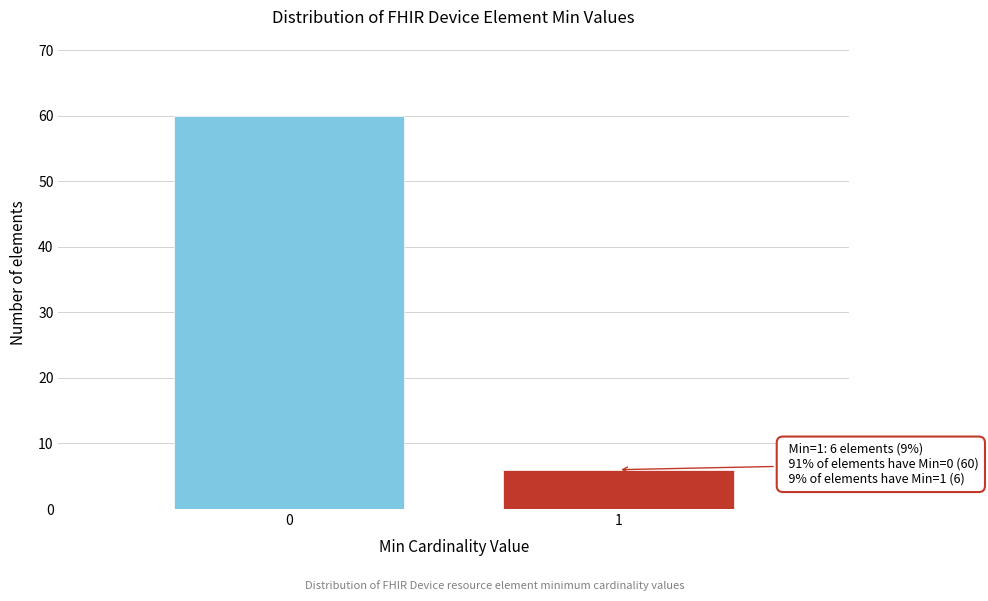

Reading left to right, what are all the values shown in this chart?

60	6